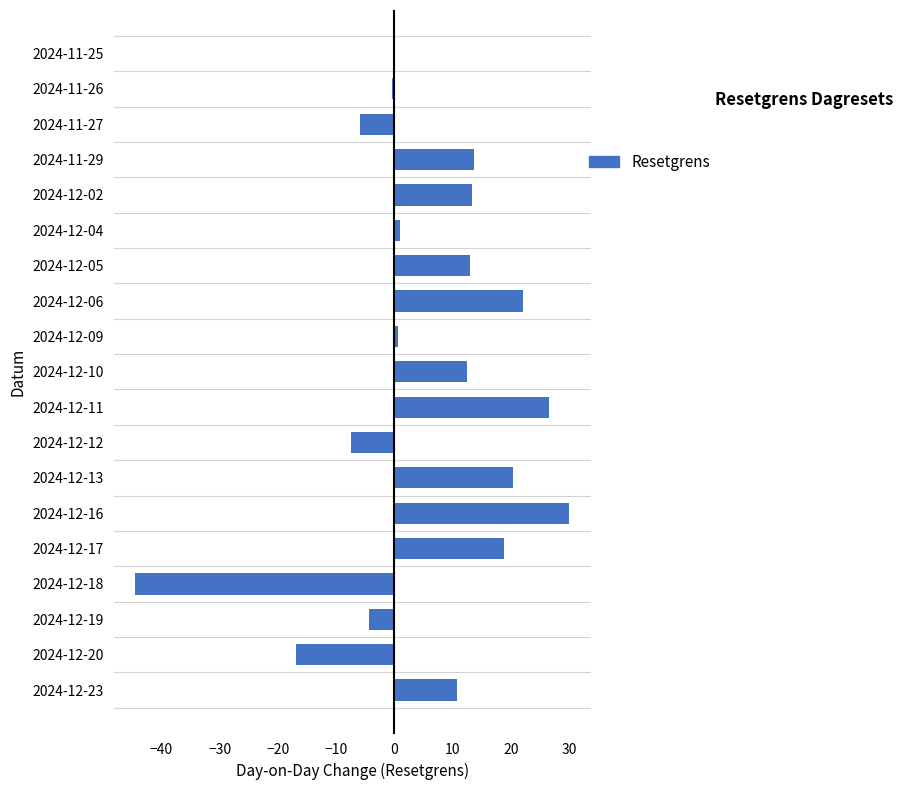

What is the change in value from 2024-12-23 to 2024-12-10?

+1.9